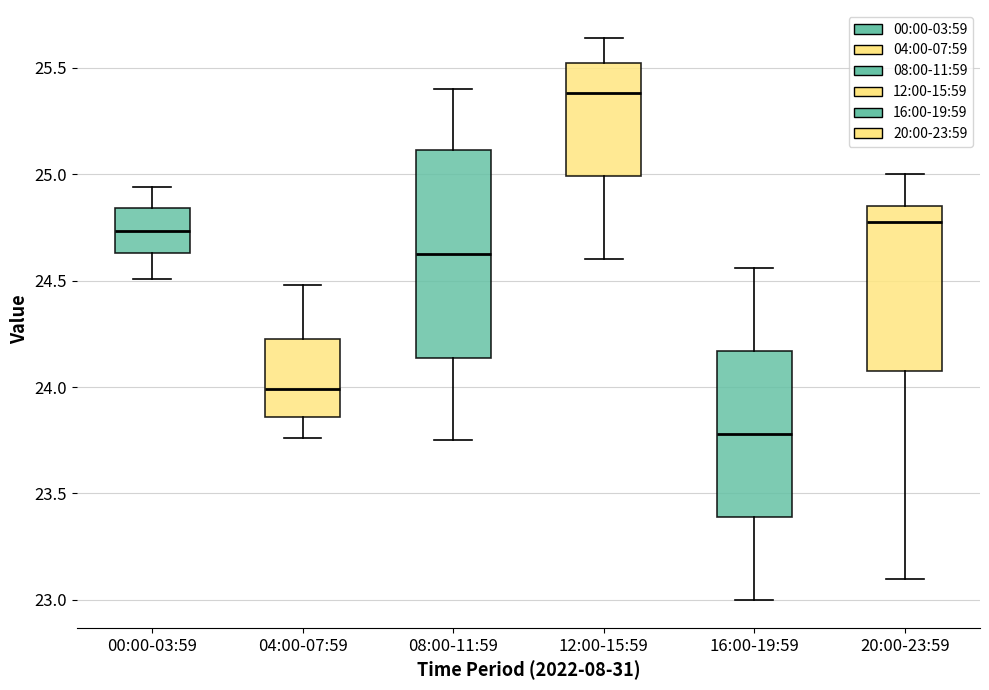

Reading left to right, read every box against the y-axis: the position of its median line, the range the box covers, and the ends of its whiskers. The values are not printed on the chart, so give them approximately, as read against the axis.

00:00-03:59: median 24.75, box 24.65 to 24.85, whiskers 24.50 to 24.95
04:00-07:59: median 24.00, box 23.85 to 24.25, whiskers 23.75 to 24.50
08:00-11:59: median 24.65, box 24.15 to 25.10, whiskers 23.75 to 25.40
12:00-15:59: median 25.40, box 25.00 to 25.55, whiskers 24.60 to 25.65
16:00-19:59: median 23.80, box 23.40 to 24.15, whiskers 23.00 to 24.55
20:00-23:59: median 24.80, box 24.10 to 24.85, whiskers 23.10 to 25.00